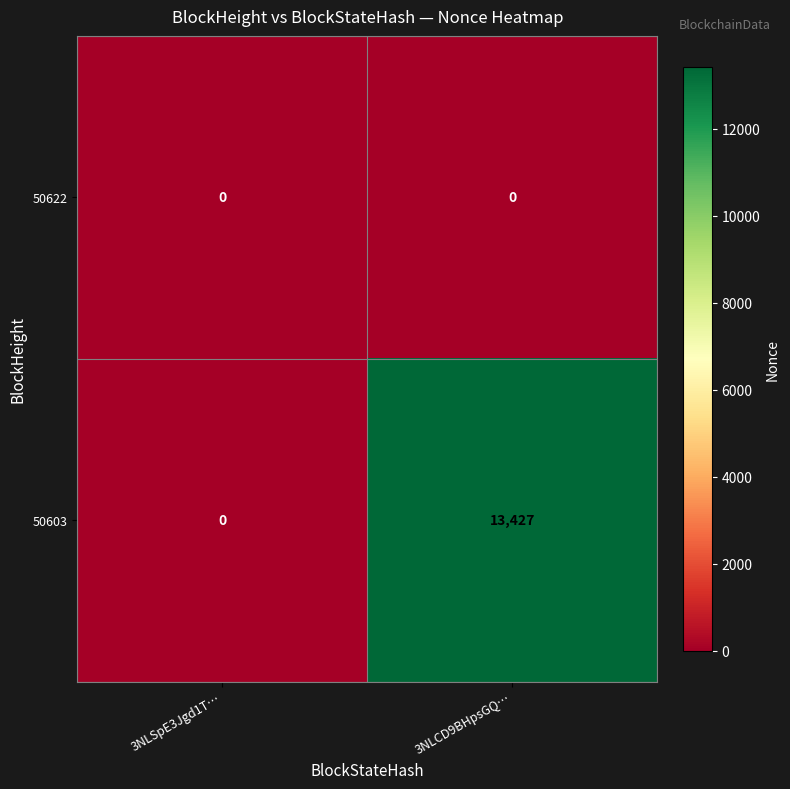

Which series has the widest spread of values?

50603